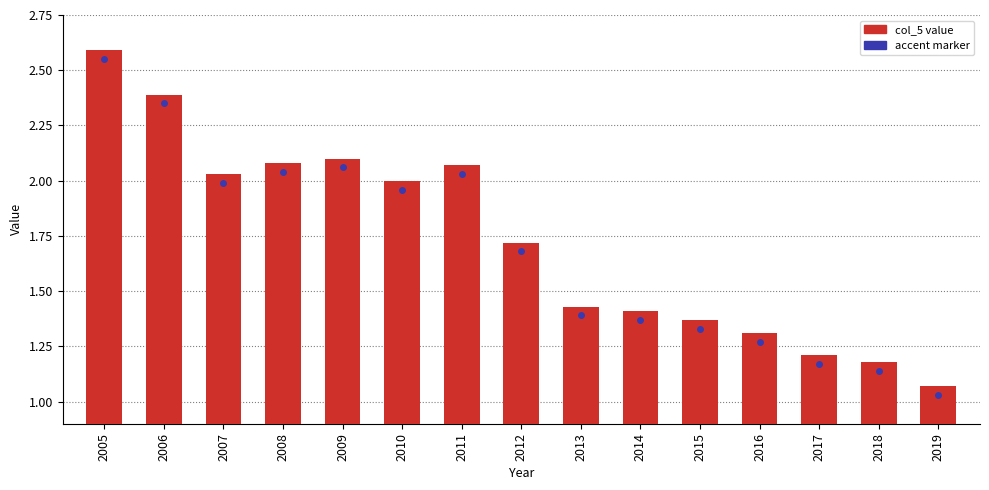

What is the sum of the values at 2011 and 2017?

3.3